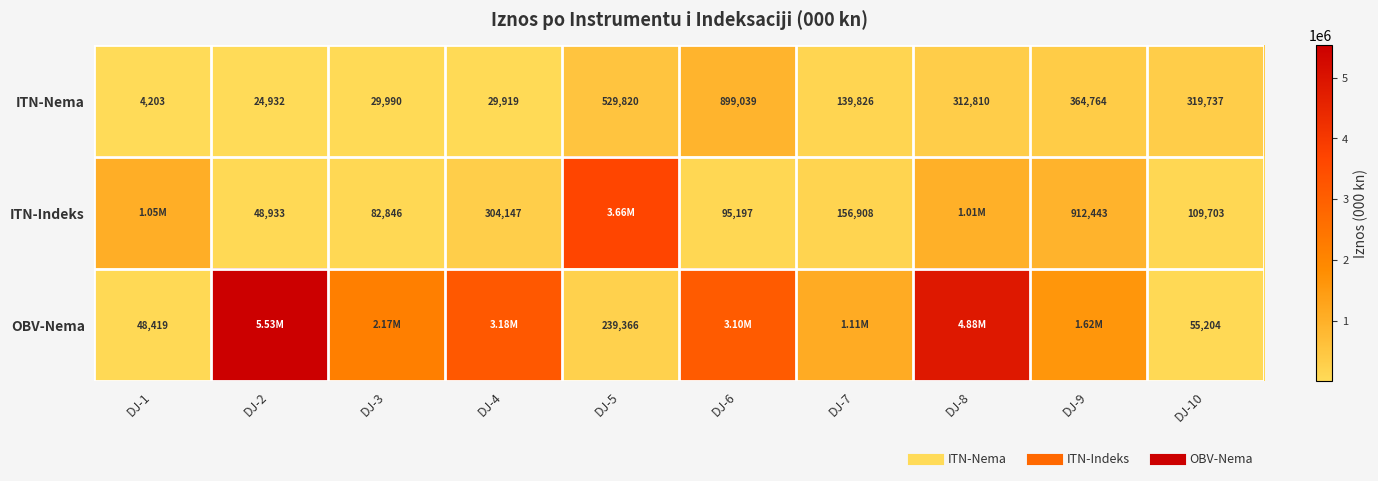

At which category does the chart reach its peak across all series?

DJ-2